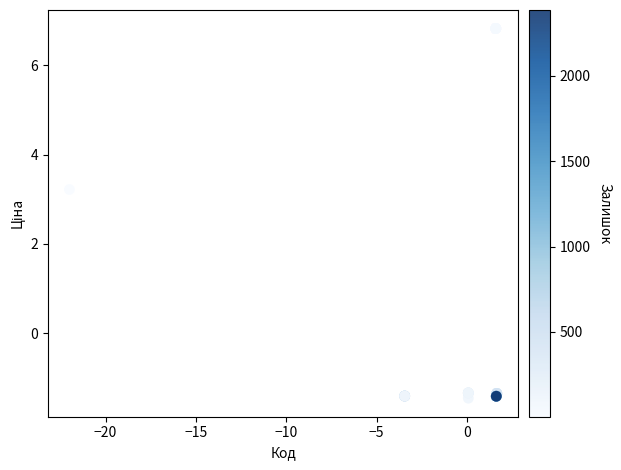

What Y value in the scatter plot is closest to 2?

3.2